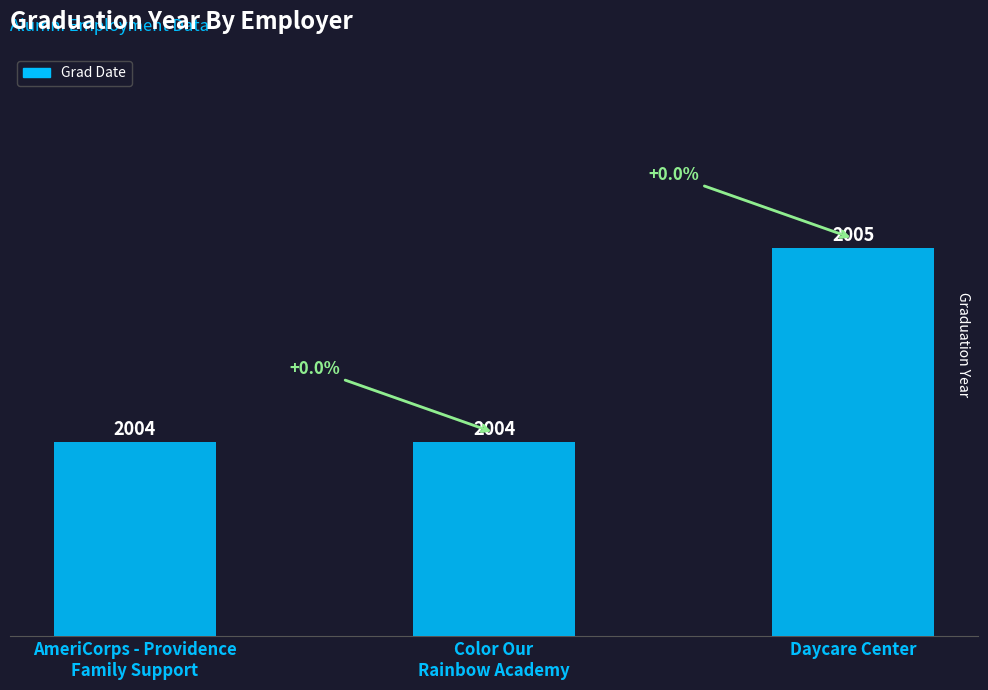

What is the difference between the values at Daycare Center and AmeriCorps - Providence
Family Support?

1